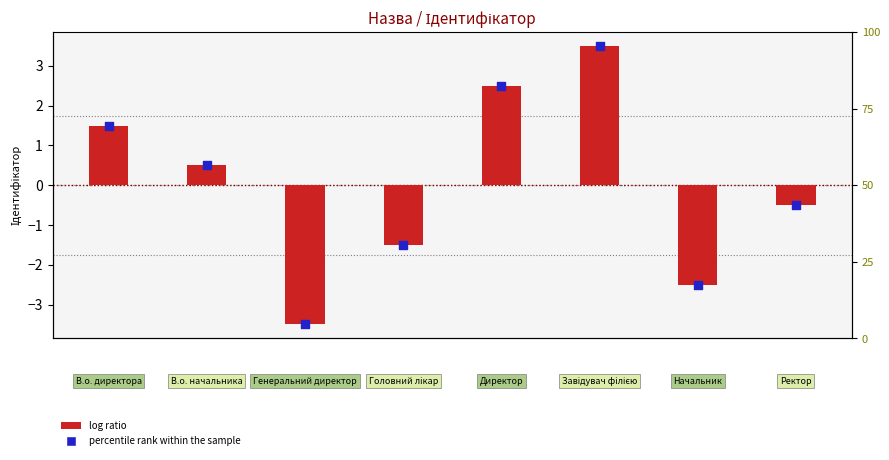

Is the value of log ratio at Головний лікар greater than the value of percentile rank within the sample at Директор?

No